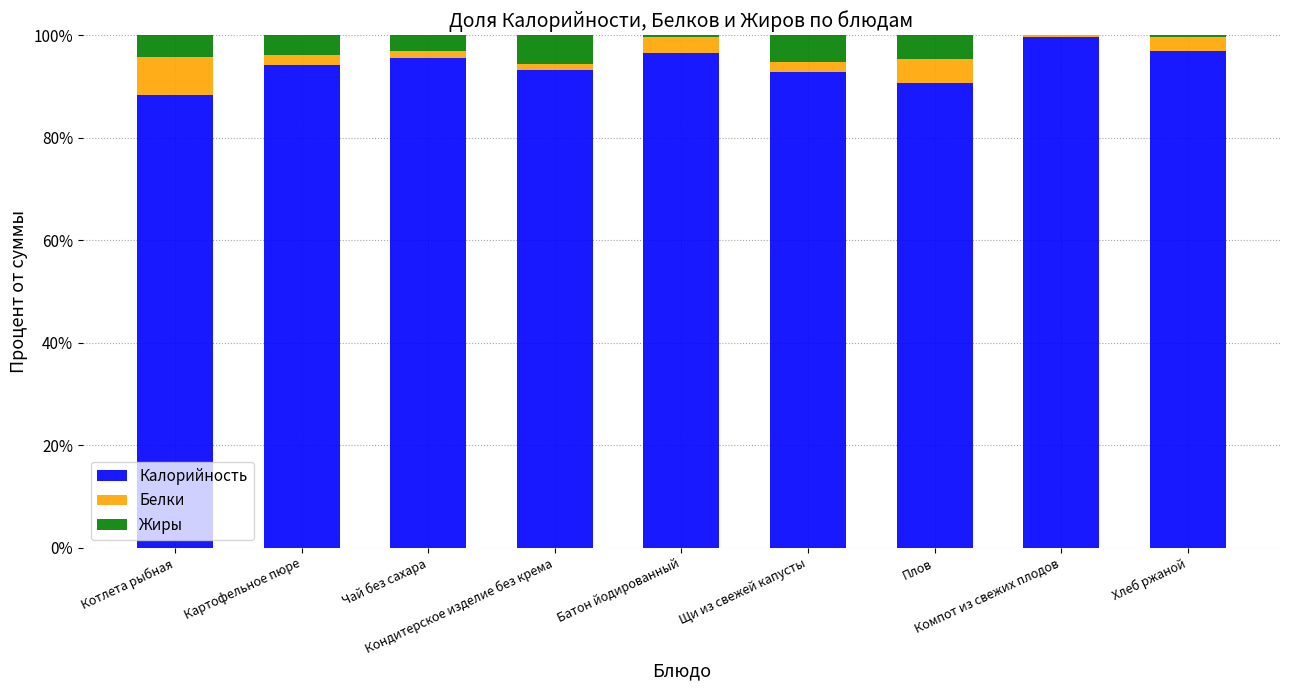

What is the highest value of the Калорийность series?

99.7